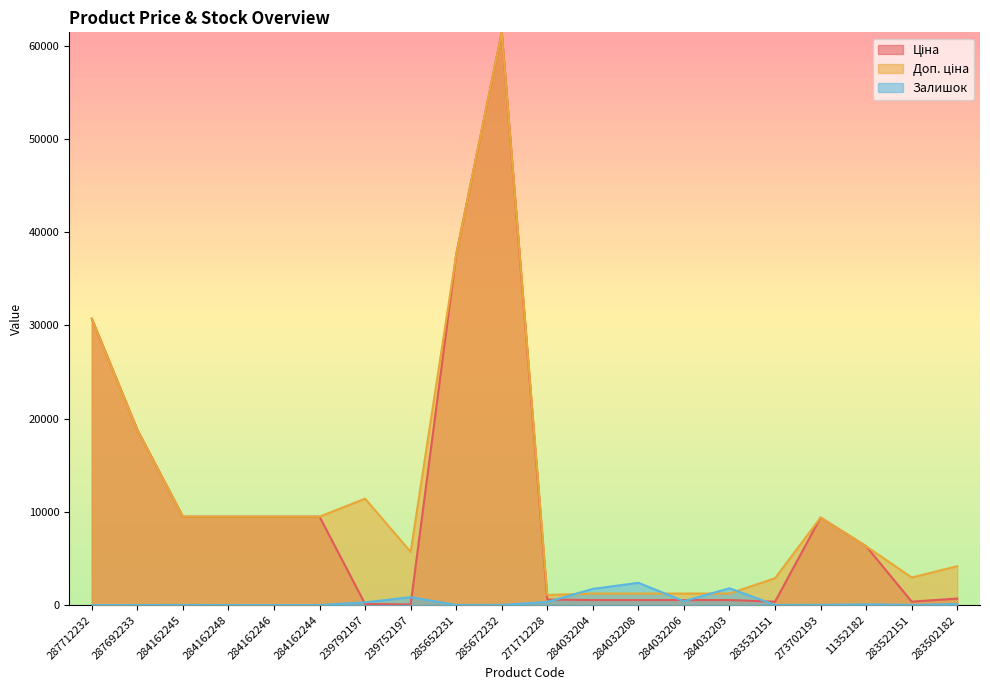

At which category does Залишок reach its first local valley?

285652231